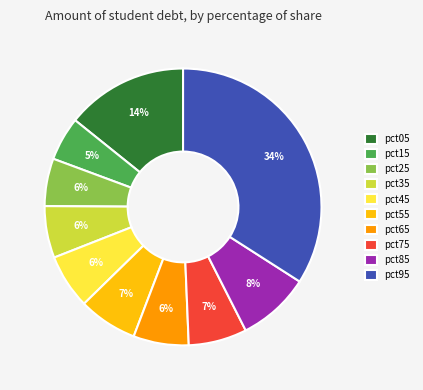

Does pct25 represent more than half of the total?

No